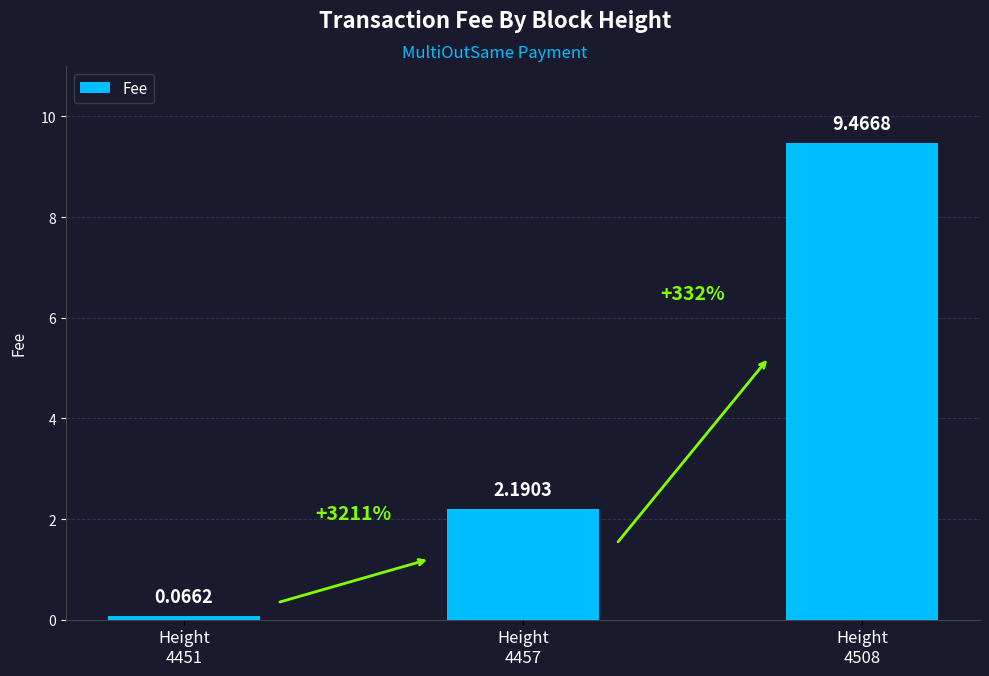

What value does the data have at Height
4508?

9.5